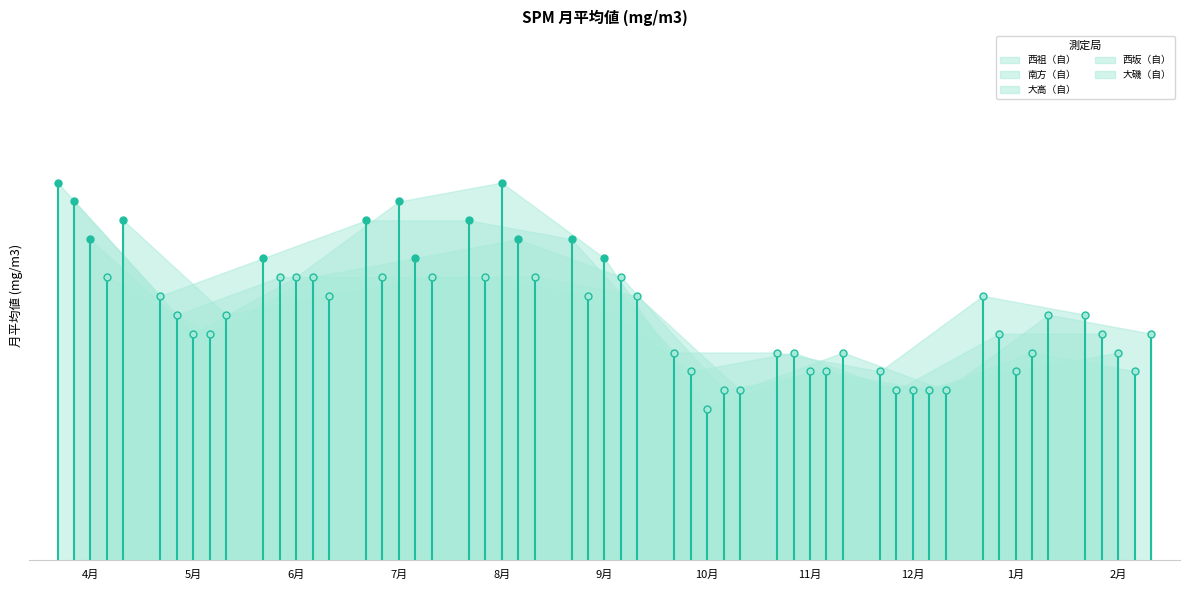

True or false: 西祖（自） and 西坂（自） cross at least once.

False